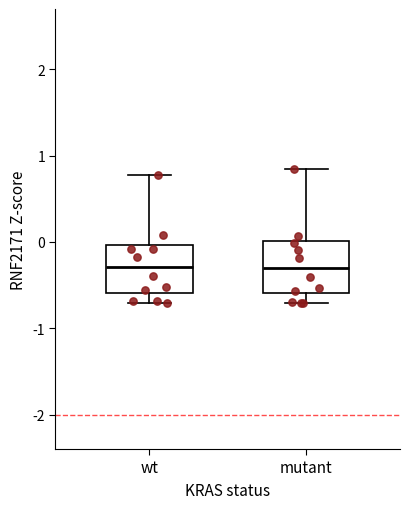

Reading left to right, transcribe this box plot: for each box, give where its median line is, the range the box spans, and where its two whiskers end, as read against the y-axis. The values are not printed on the chart, so give them approximately, as read against the axis.

wt: median -0.3, box -0.6 to 0.0, whiskers -0.7 to 0.8
mutant: median -0.3, box -0.6 to 0.0, whiskers -0.7 to 0.9